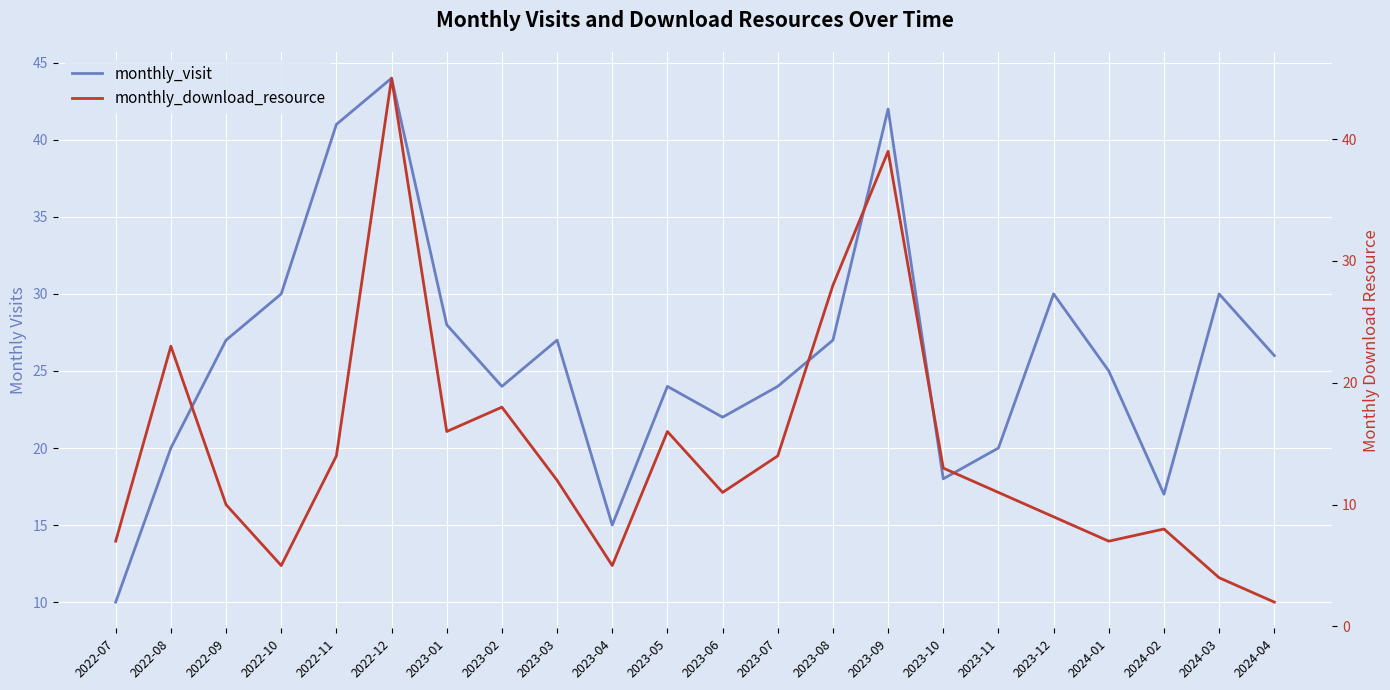

Which category has the highest value in the monthly_download_resource series?

2022-12